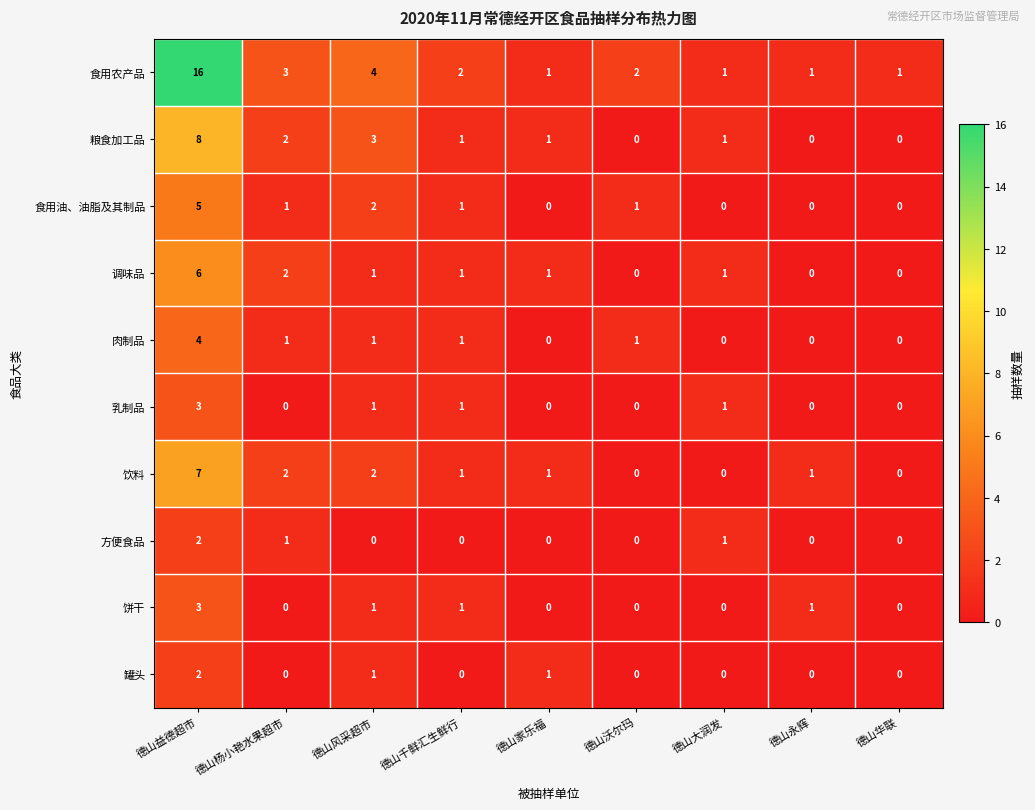

At how many categories does at least one series exceed 14?

1